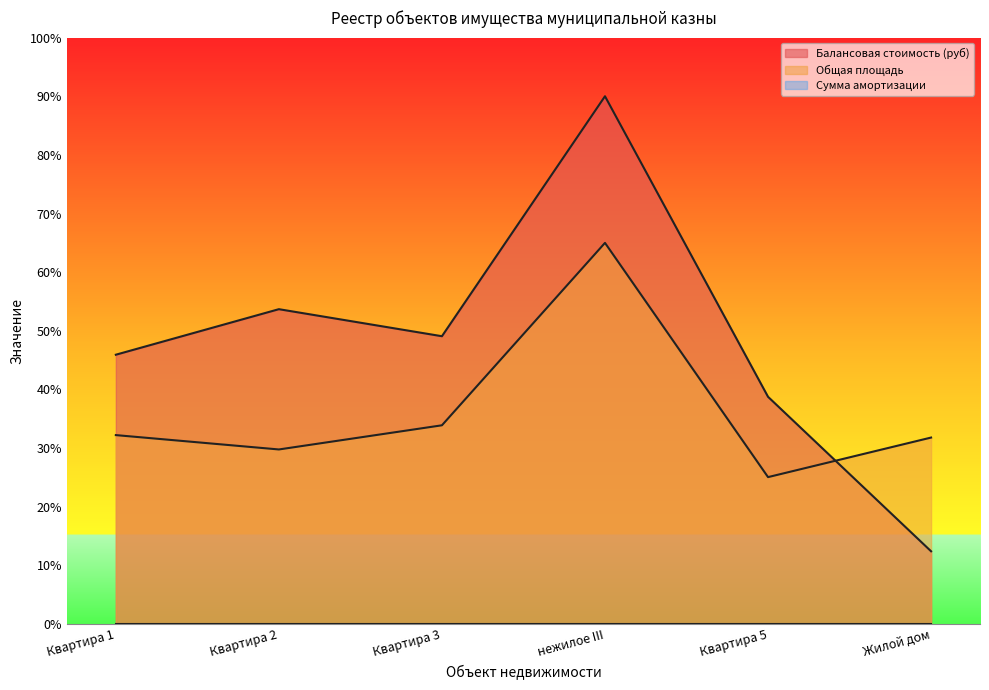

At which label does Балансовая стоимость (руб) first exceed 49?

Квартира 2